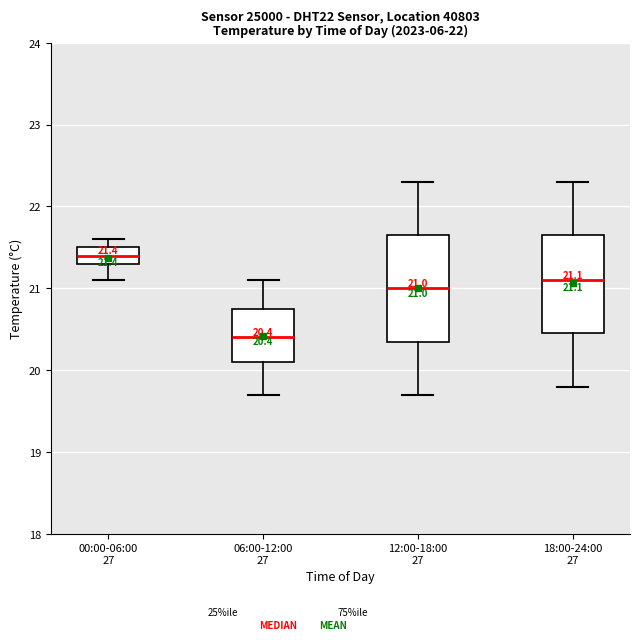

Which box's median line is the highest?

00:00-06:00 27